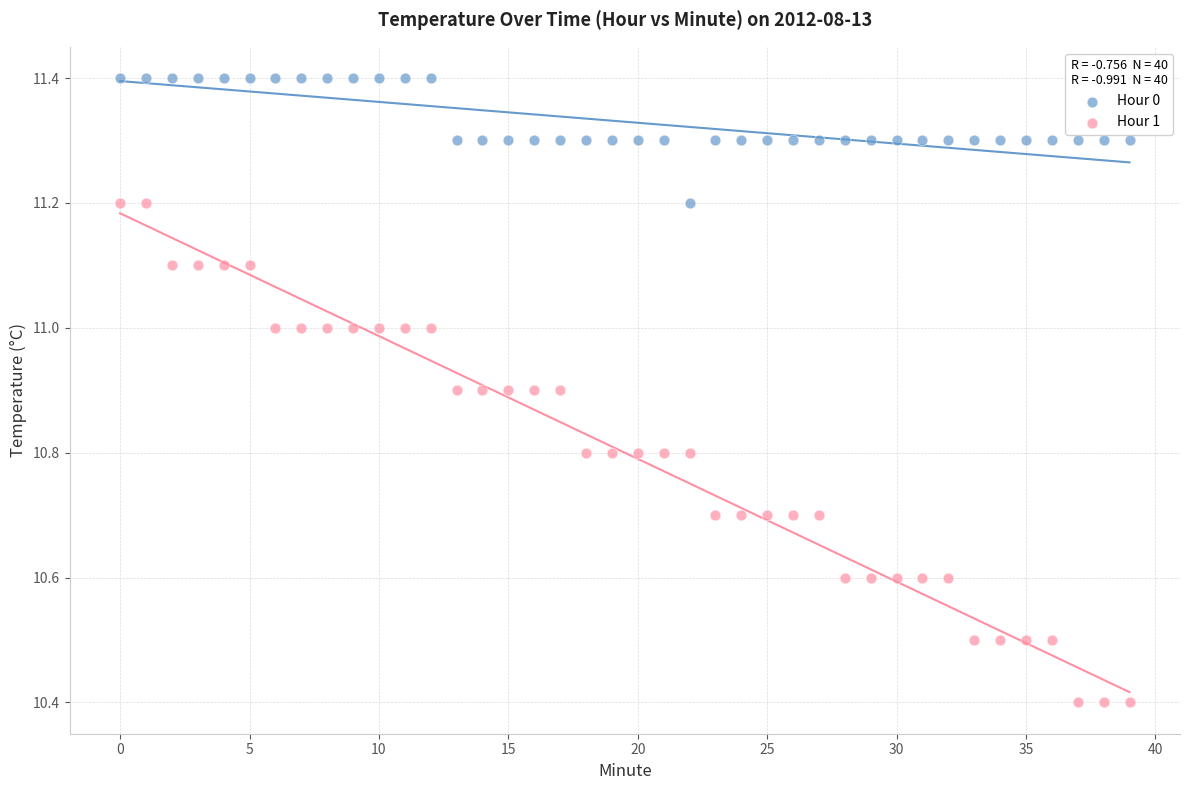

What are all the series names shown in the legend?

Hour 0, Hour 1